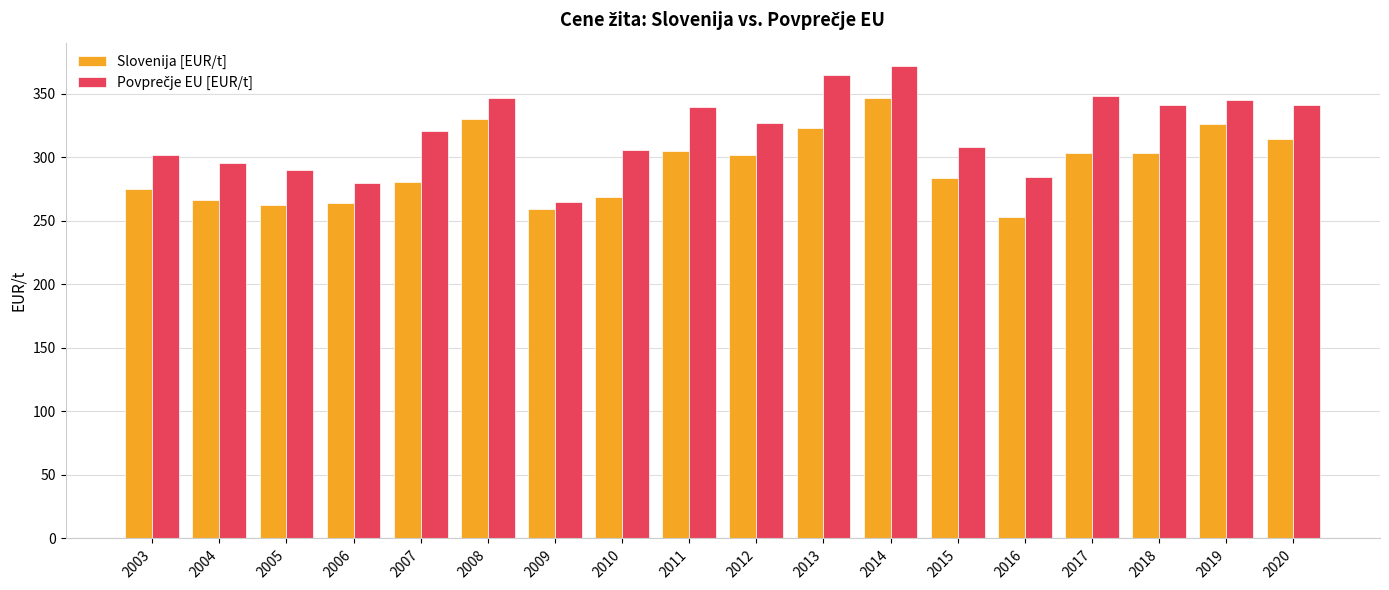

What is the difference between the second highest and second lowest values in the Slovenija [EUR/t] series?

70.8